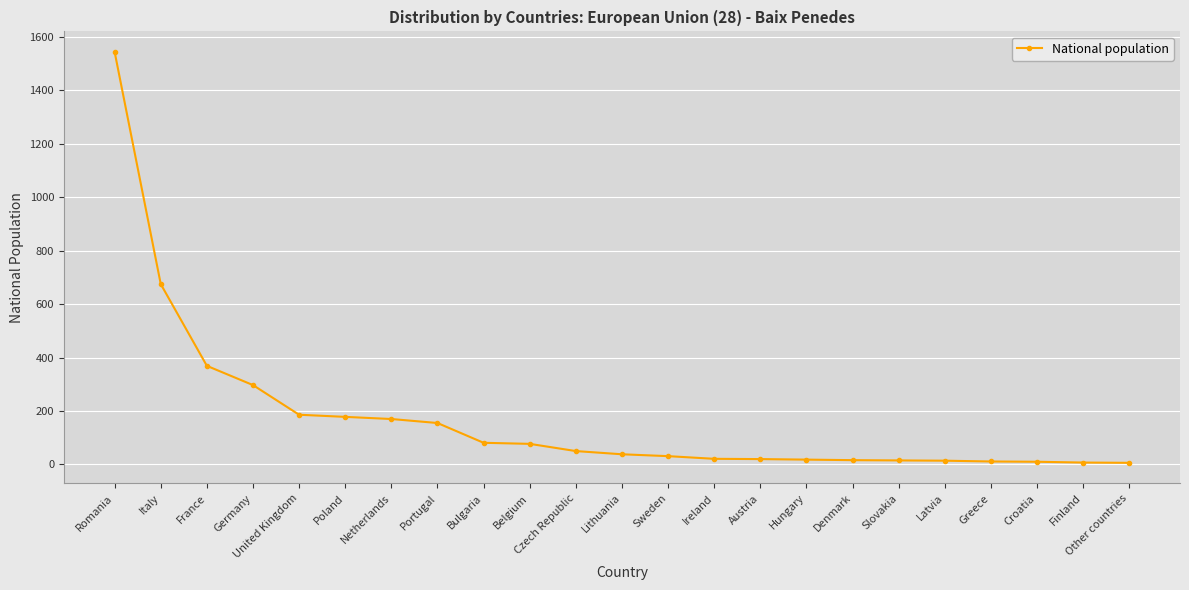

Count the number of data series in this chart.

1